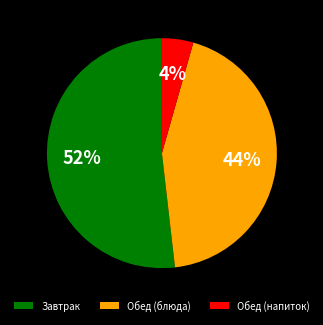

Which category has the smallest portion of the pie?

Обед (напиток)